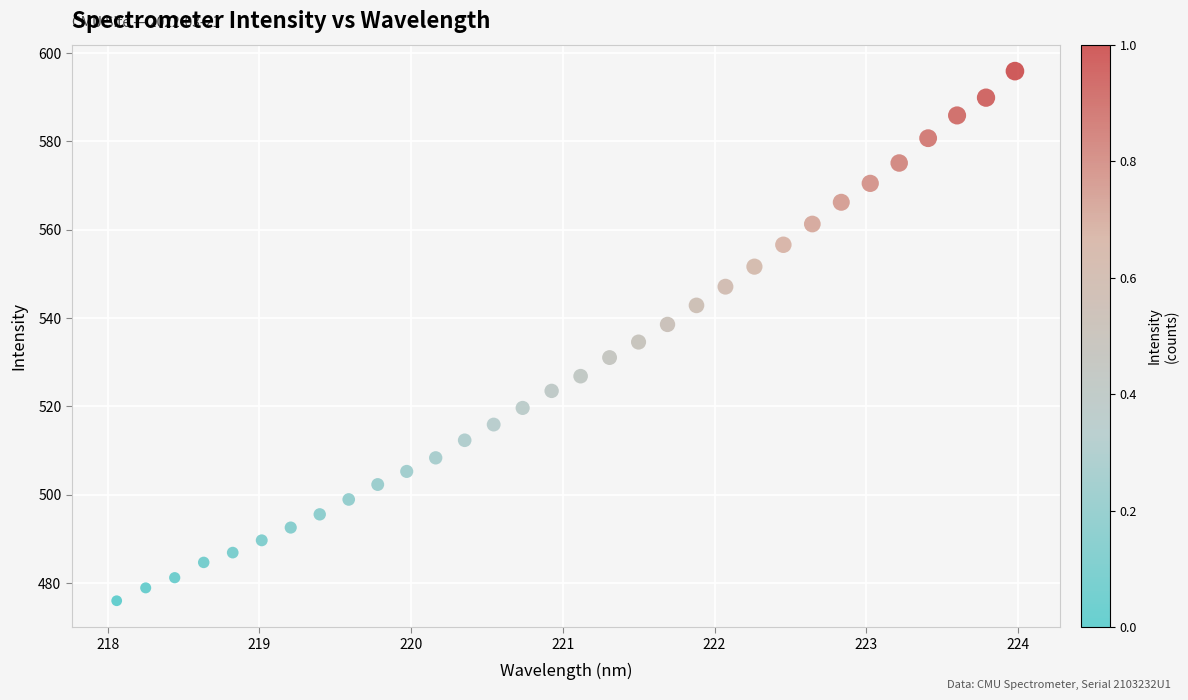

What is the range of Y values (max minus min)?

119.9